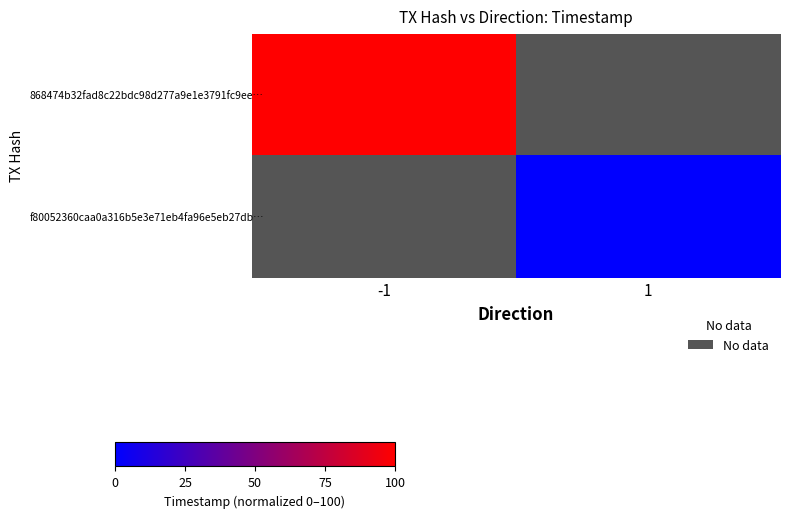

At how many categories does at least one series exceed 85?

1